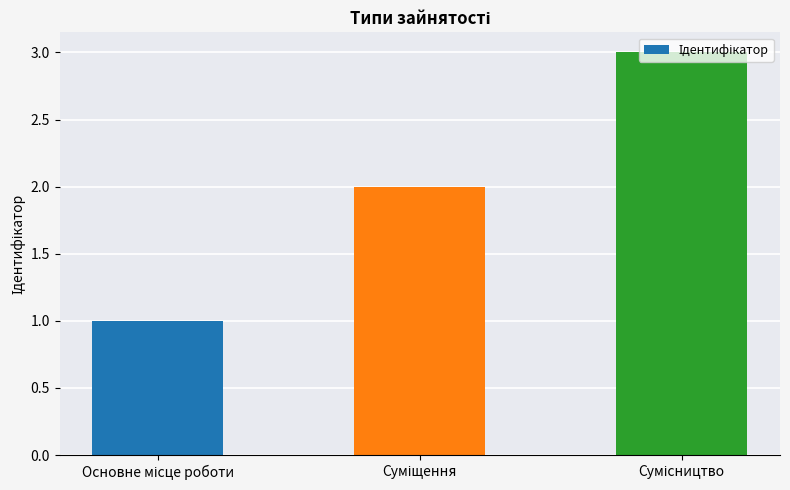

Count the values in the range 1 to 3.

3